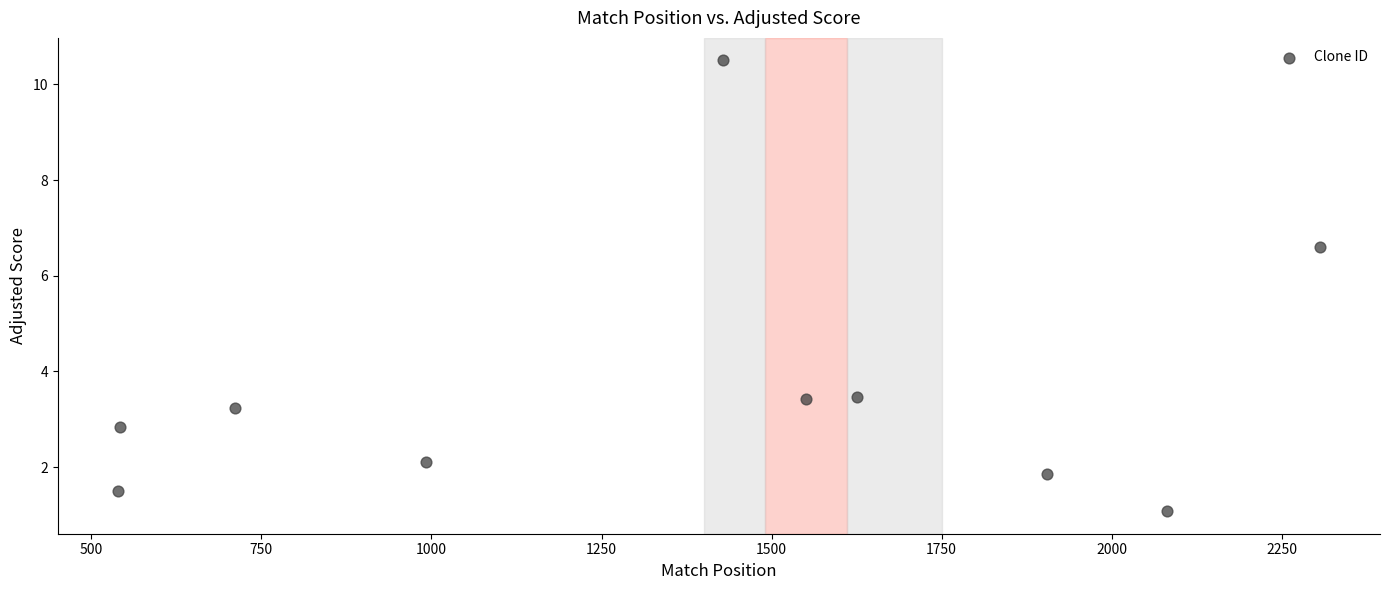

What is the average Y value?

3.7